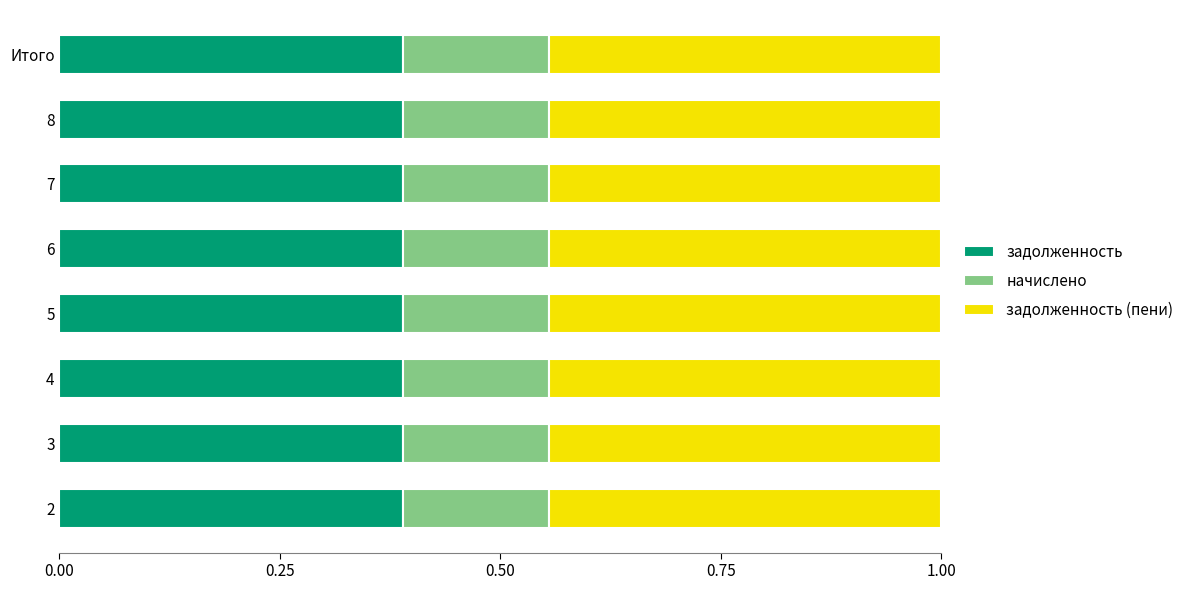

How many series are shown in this chart?

3